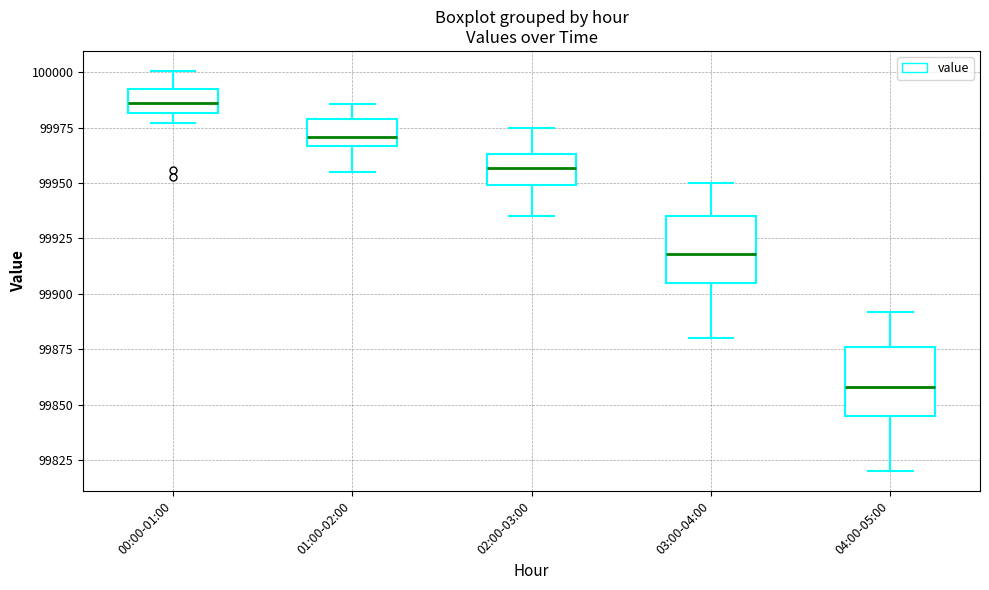

Reading left to right, read every box against the y-axis: the position of its median line, the range the box covers, and the ends of its whiskers. The values are not printed on the chart, so give them approximately, as read against the axis.

00:00-01:00: median 99985, box 99980 to 99995, whiskers 99975 to 100000
01:00-02:00: median 99970, box 99965 to 99980, whiskers 99955 to 99985
02:00-03:00: median 99955, box 99950 to 99965, whiskers 99935 to 99975
03:00-04:00: median 99920, box 99905 to 99935, whiskers 99880 to 99950
04:00-05:00: median 99860, box 99845 to 99875, whiskers 99820 to 99890